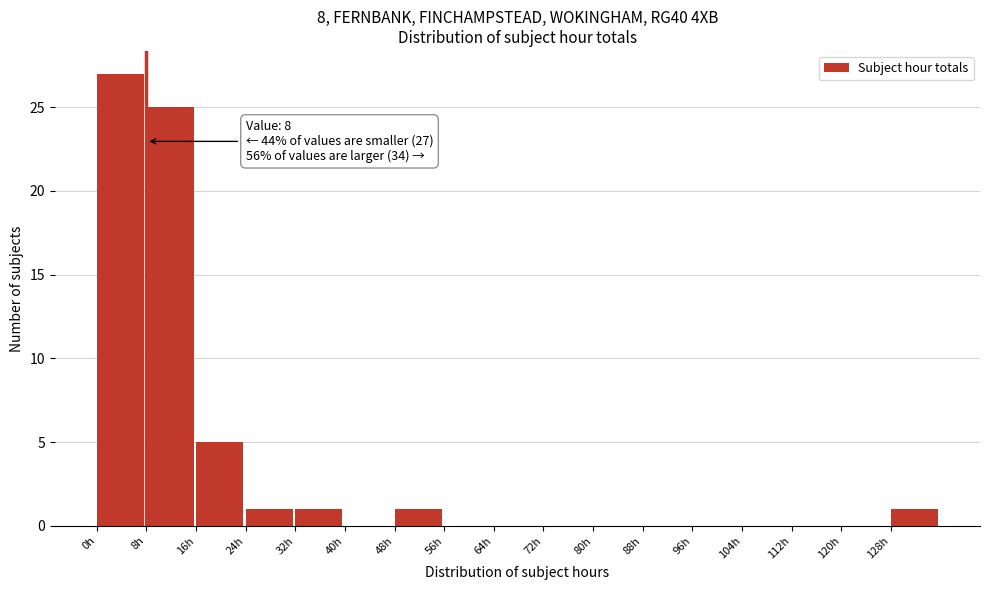

Which range on the x-axis has the tallest bar?

0 to 8